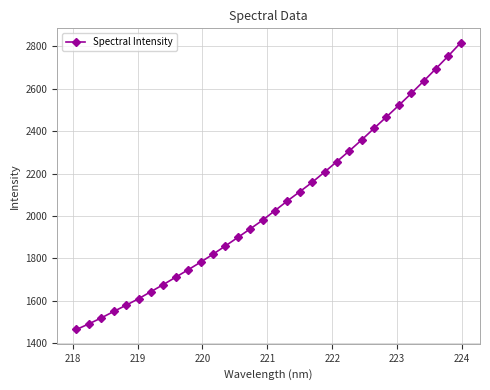

What is the smallest value displayed?

1463.4